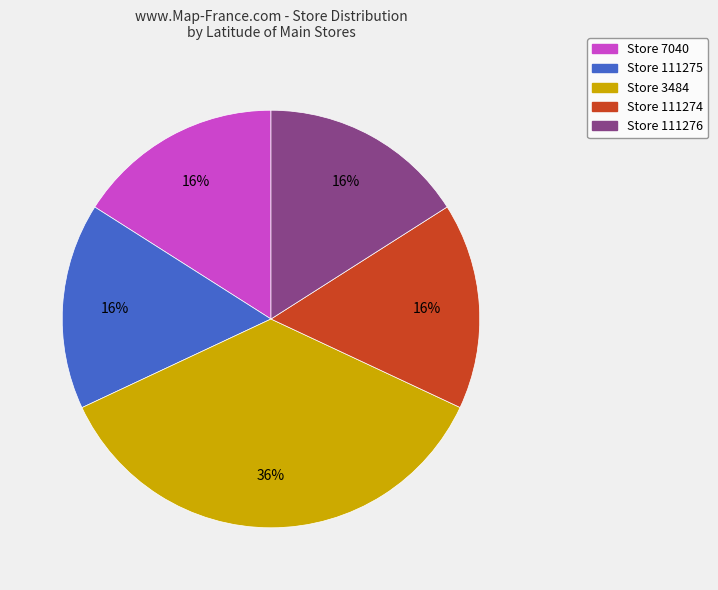

Does any single category account for the majority?

No